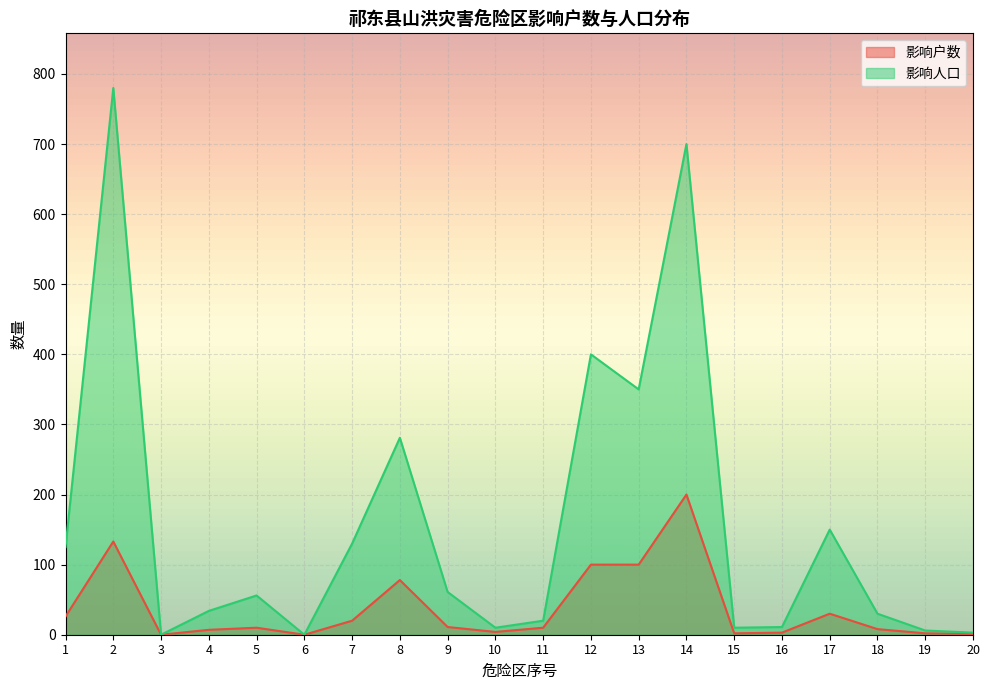

Which series changed the most between 3 and 5?

影响人口